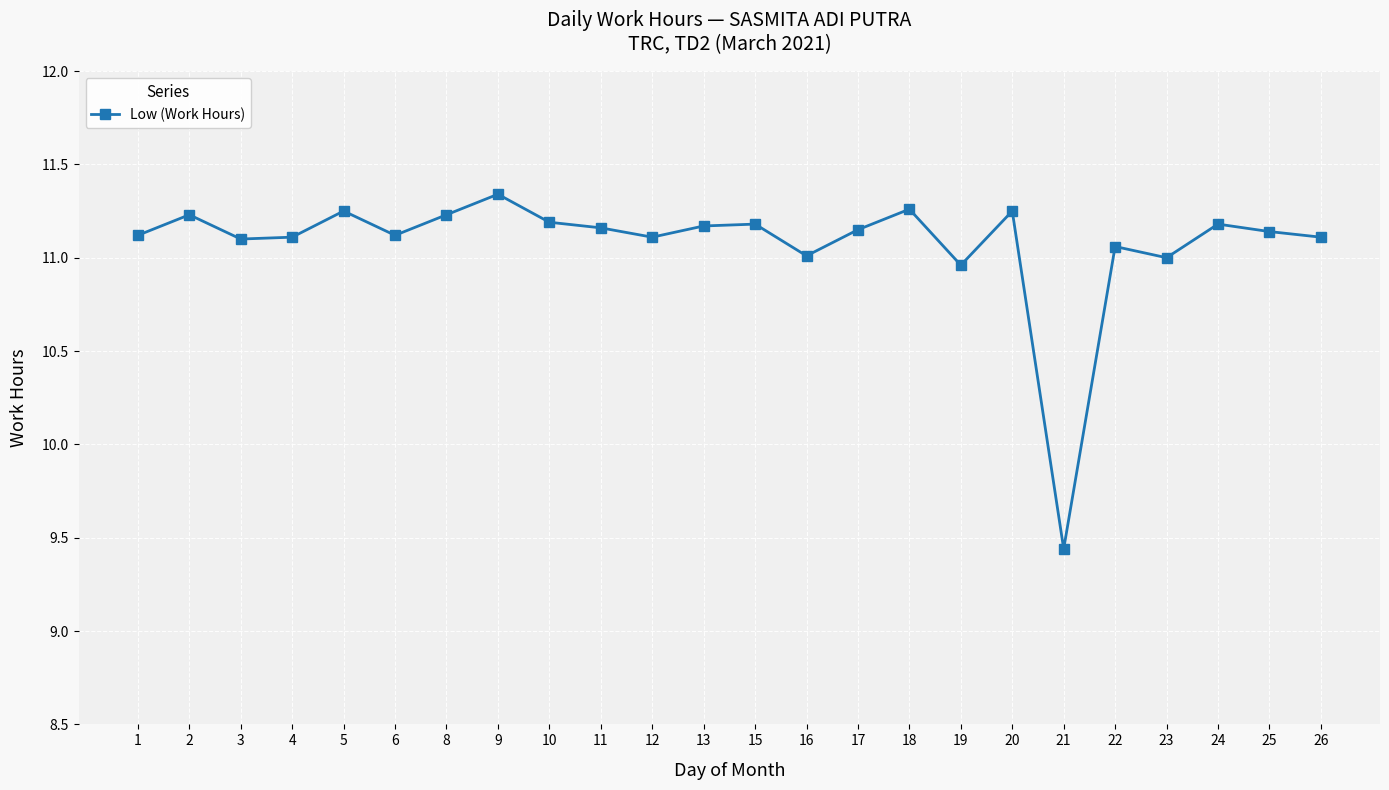

What is the sum of the values at 25 and 5?

22.4